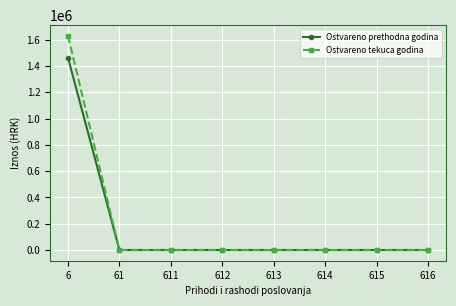

What is the highest value of the Ostvareno prethodna godina series?

1464909.6